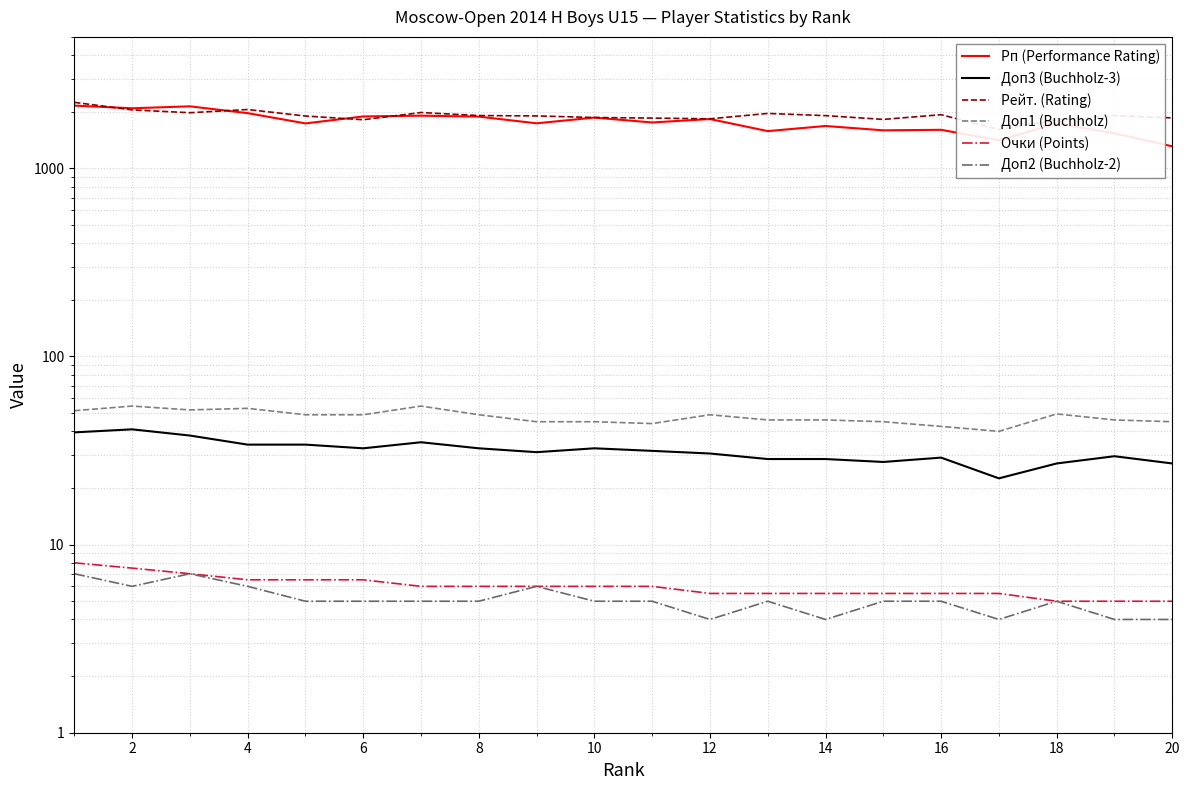

What is the maximum value for Доп2 (Buchholz-2)?

7.0